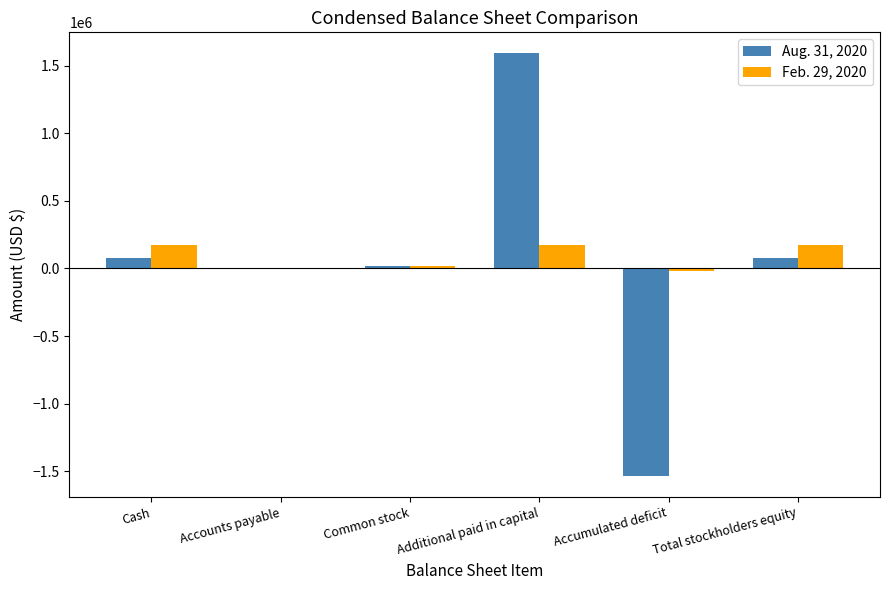

Is the value of Aug. 31, 2020 at Additional paid in capital greater than the value of Feb. 29, 2020 at Total stockholders equity?

Yes